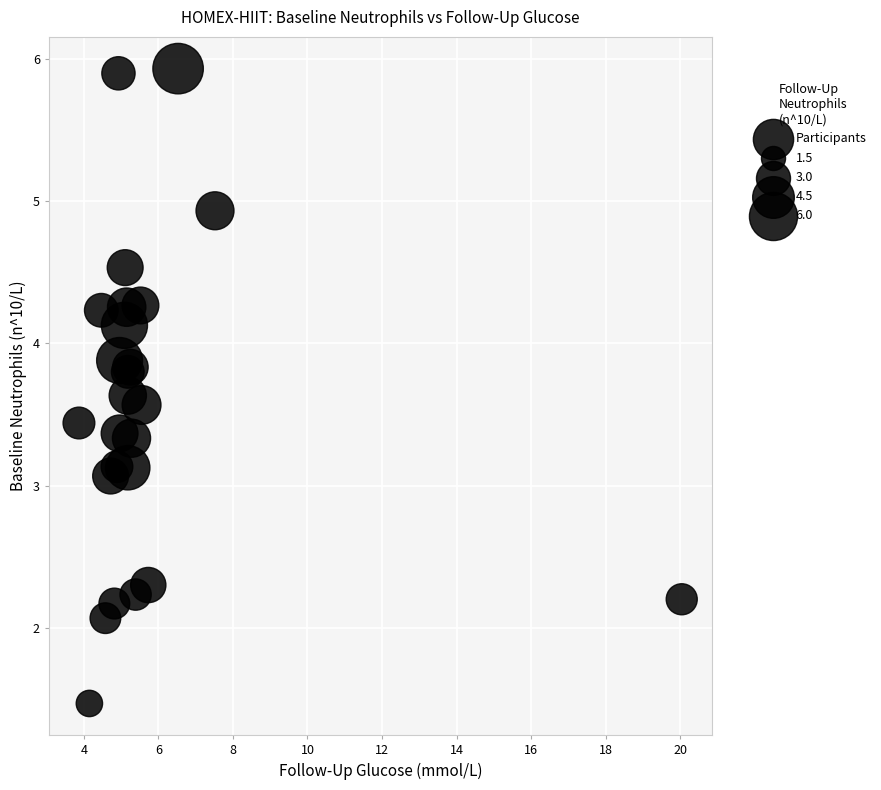

What Y value in the scatter plot is closest to 3?

3.1